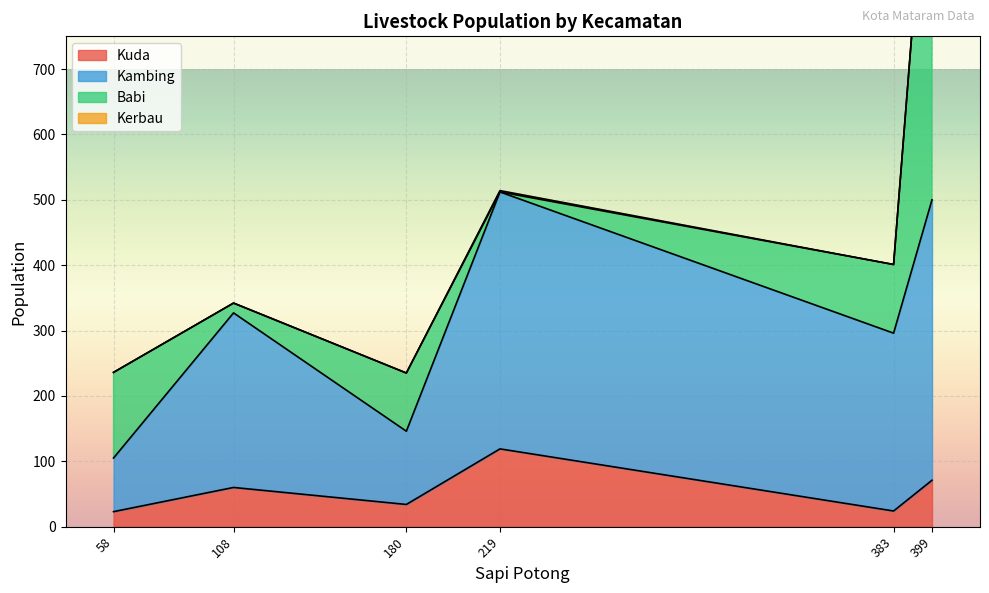

At which label does Kuda reach its peak?

219